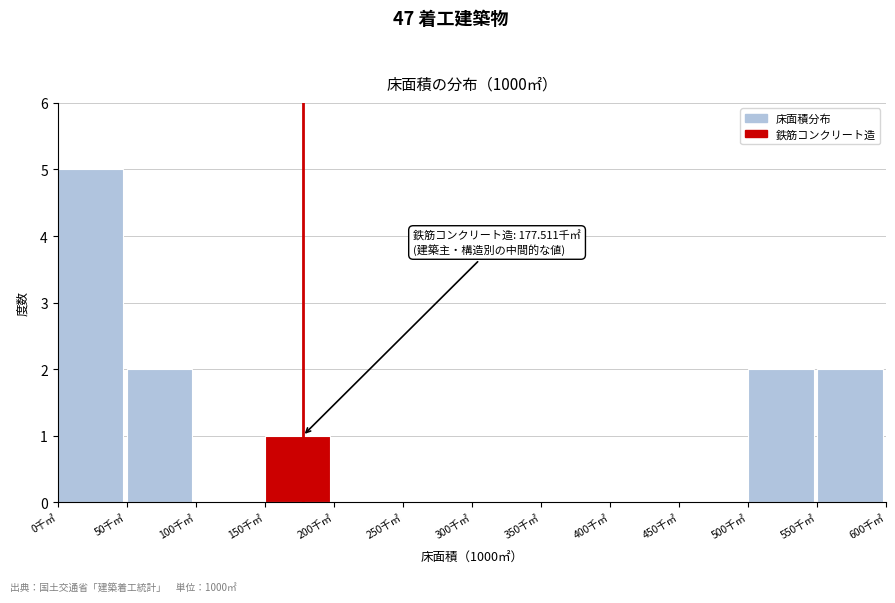

Over which range of the x-axis is the bar tallest?

0 to 50